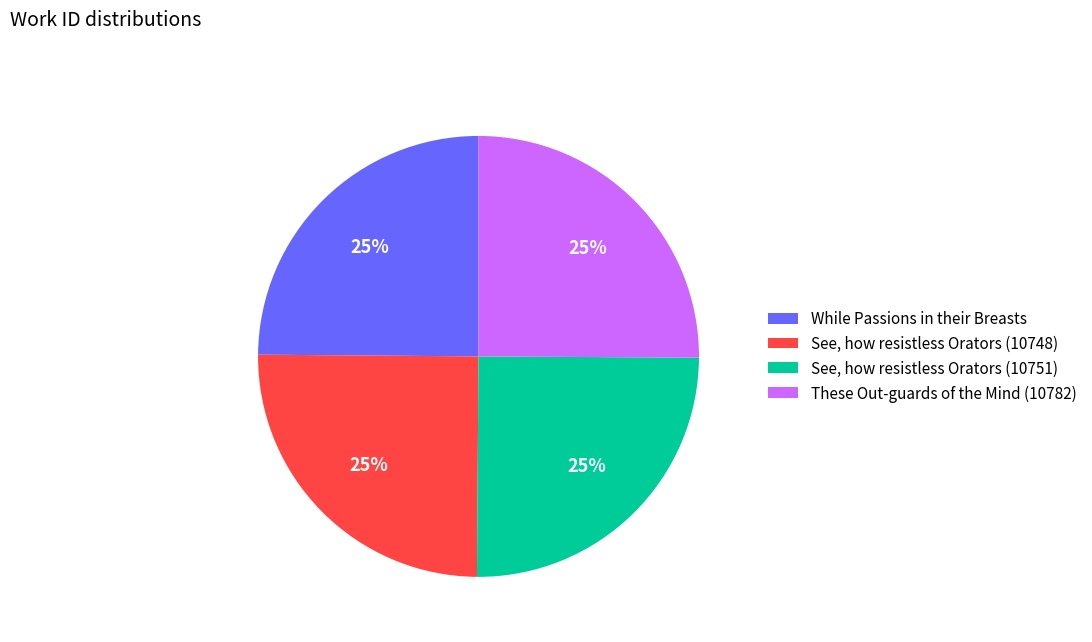

To the nearest percent, what is the difference between the largest and smallest slice percentages?

0%